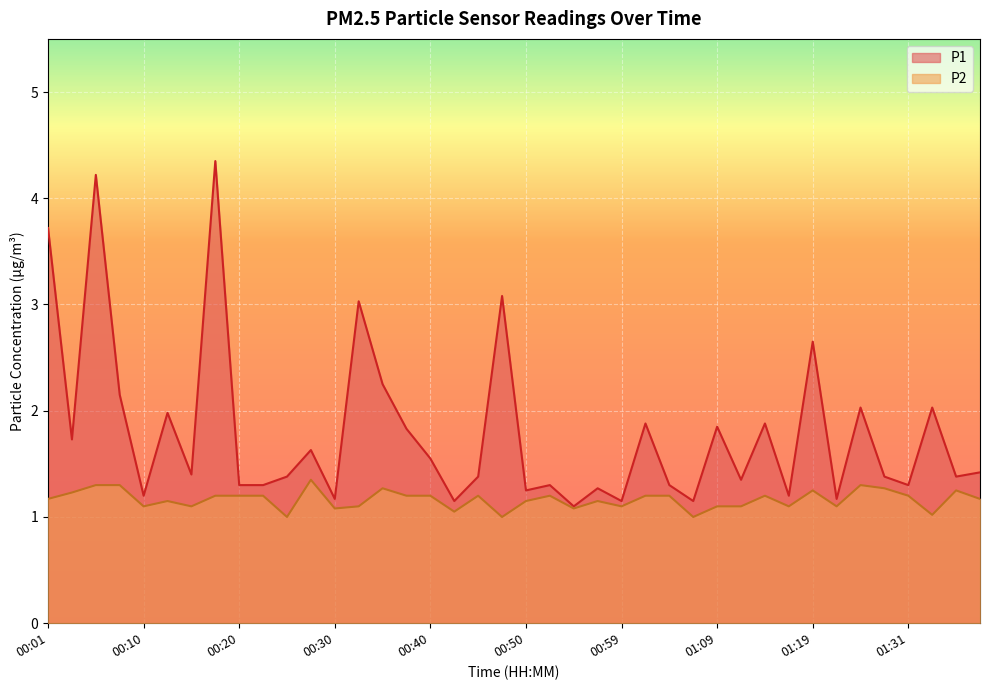

Does the chart display data point markers on the line(s)?

No